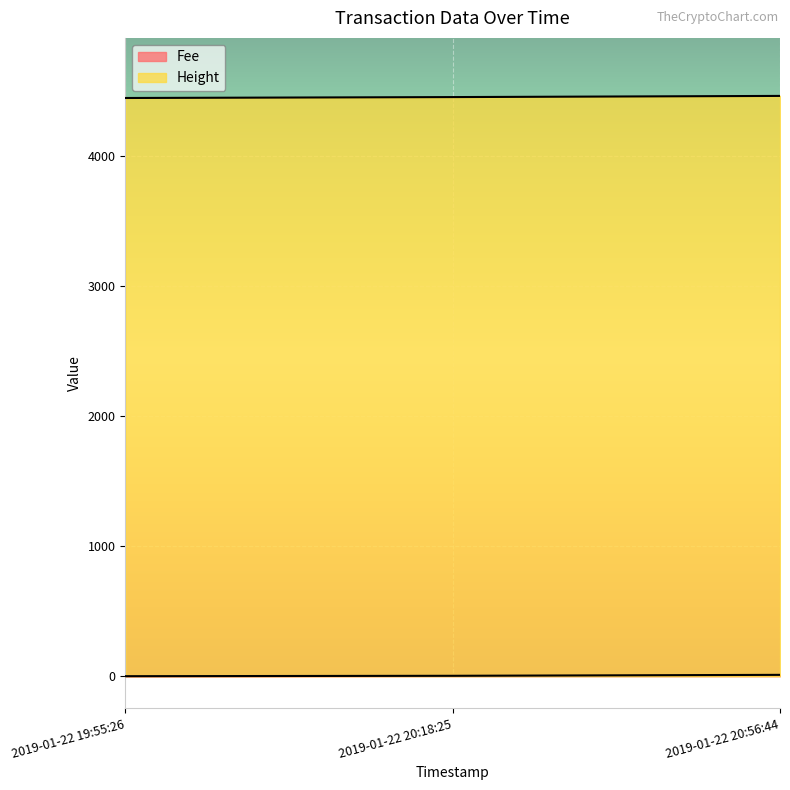

Which series has the largest total across all categories?

Height